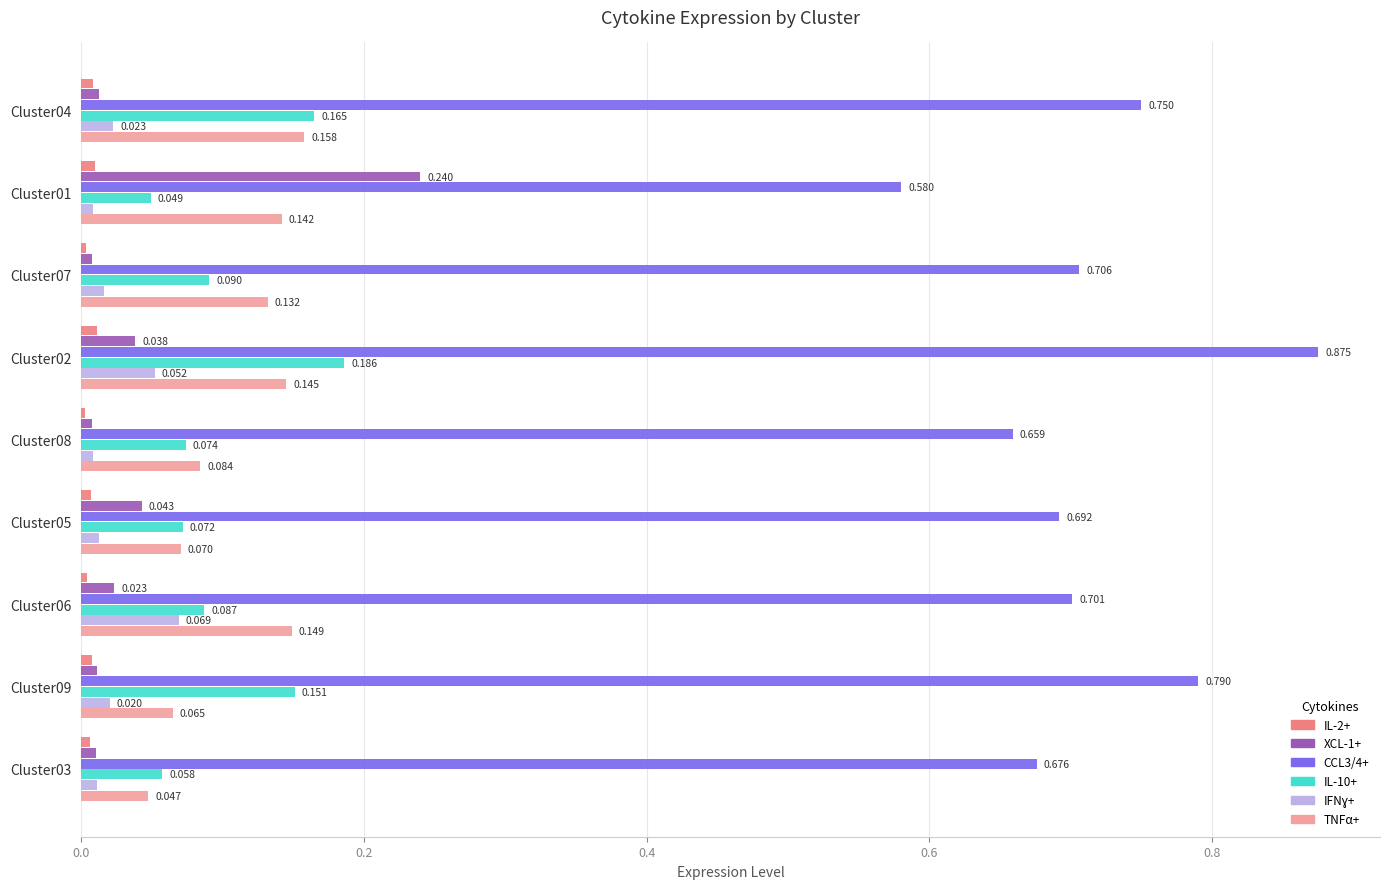

Is the value of TNFα+ at Cluster02 greater than the value of IL-10+ at Cluster03?

Yes